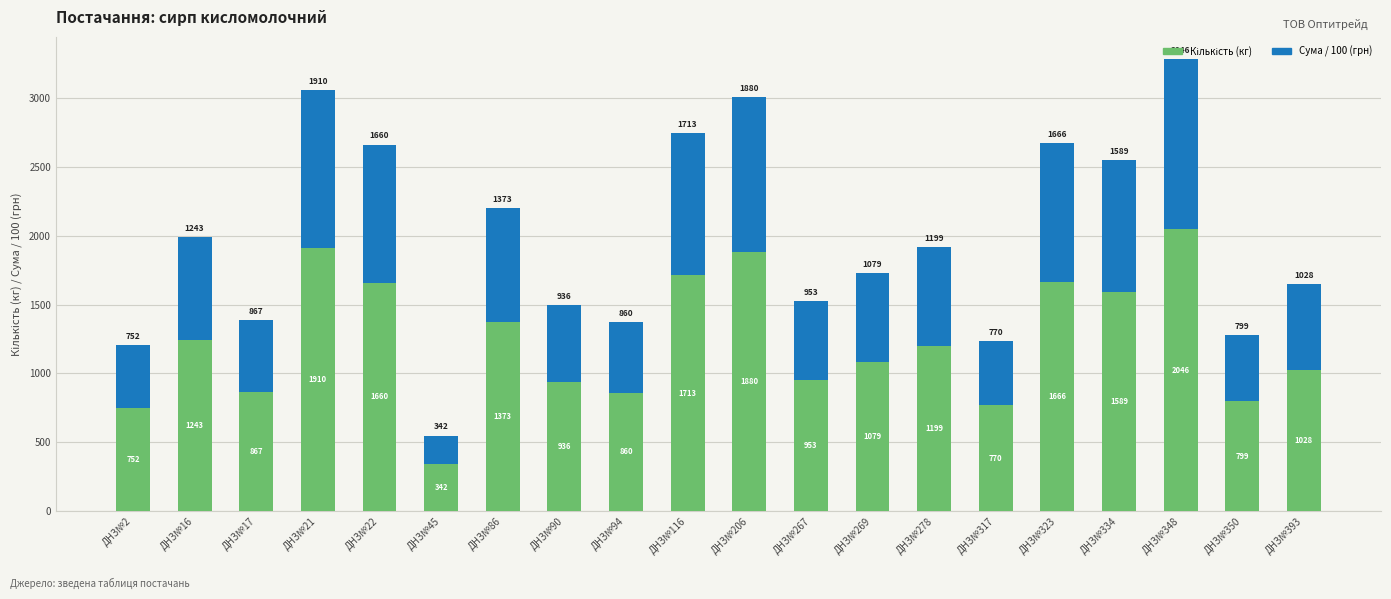

At which category is the sum across all series the highest?

ДНЗ№348